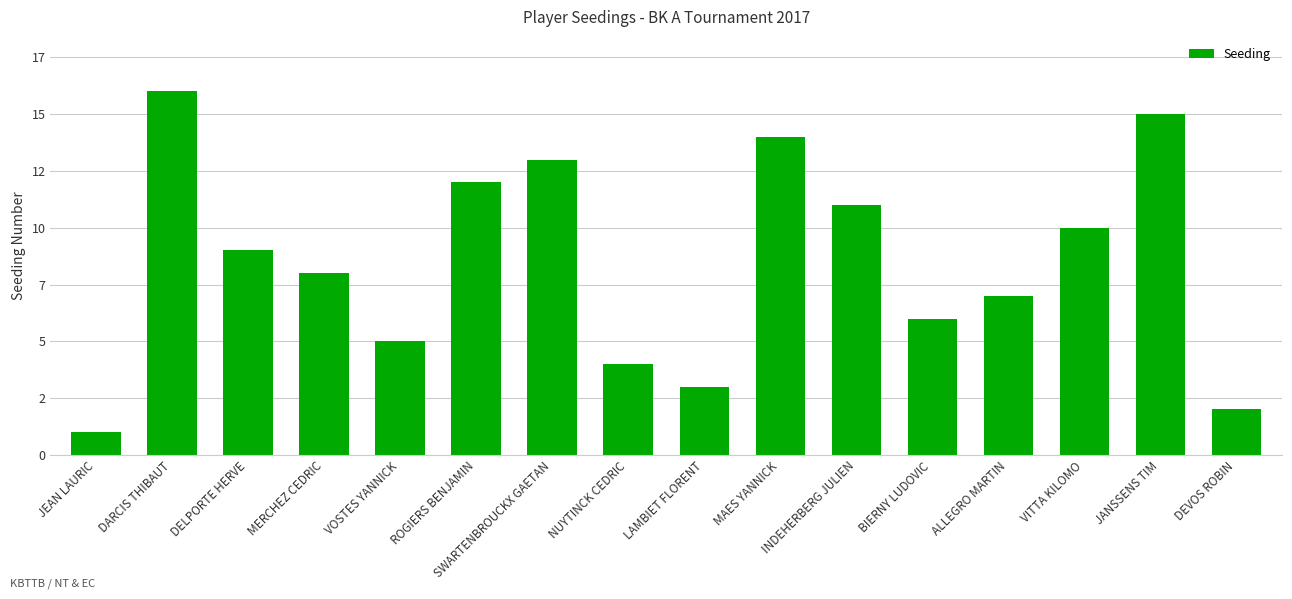

What is the ratio of the value at LAMBIET FLORENT to the value at DARCIS THIBAUT?

0.2